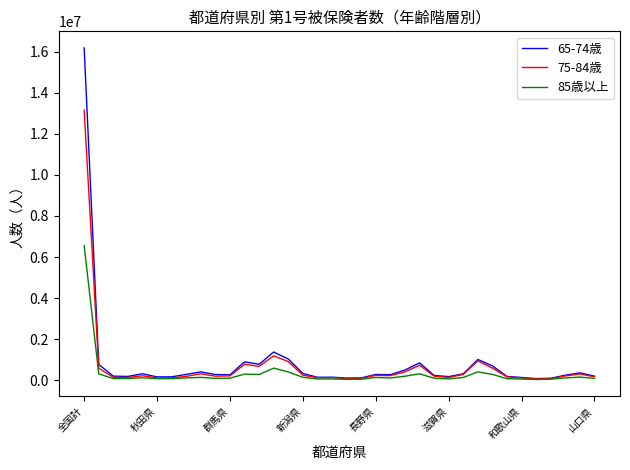

Rank the series by their maximum value, from highest to lowest.

65-74歳, 75-84歳, 85歳以上